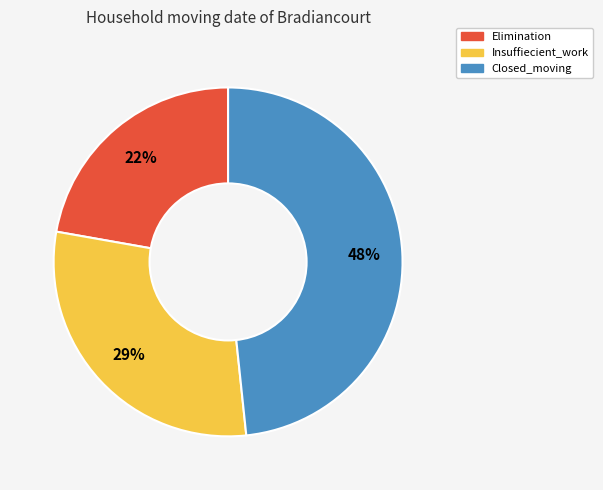

Which category has the smallest portion of the pie?

Elimination